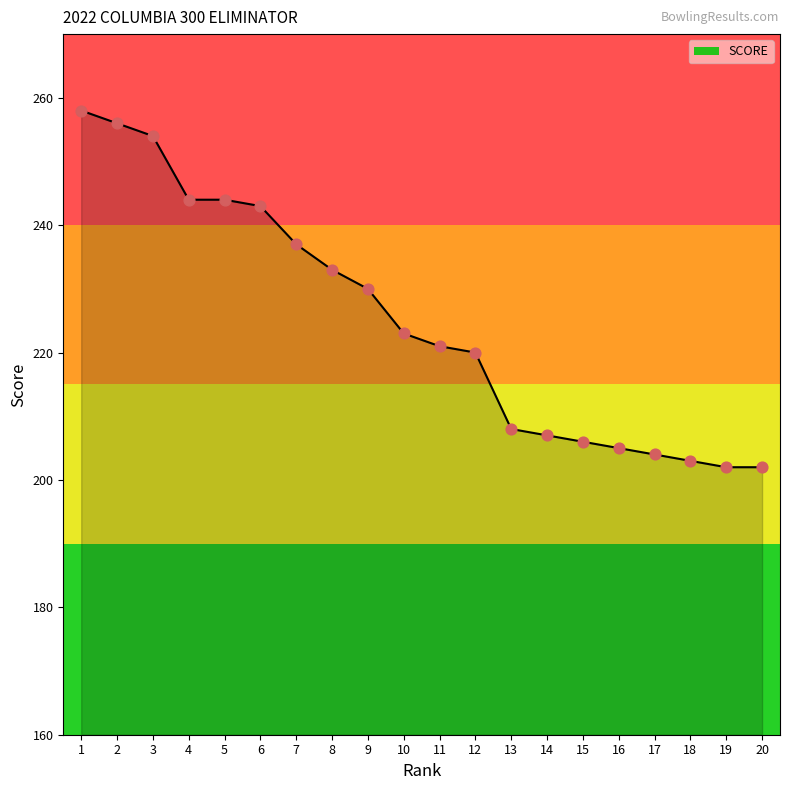

What is the change in value from 3 to 9?

-24